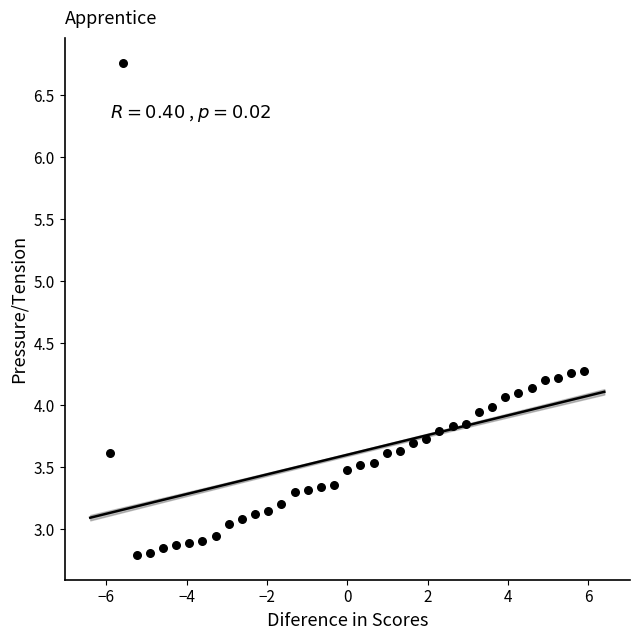

What is the range of X values (max minus min)?

11.8